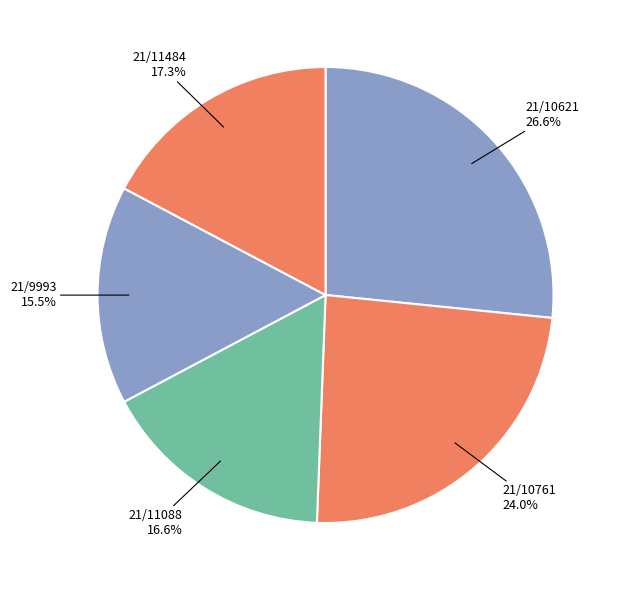

To the nearest percent, what is the difference between the largest and smallest slice percentages?

11%